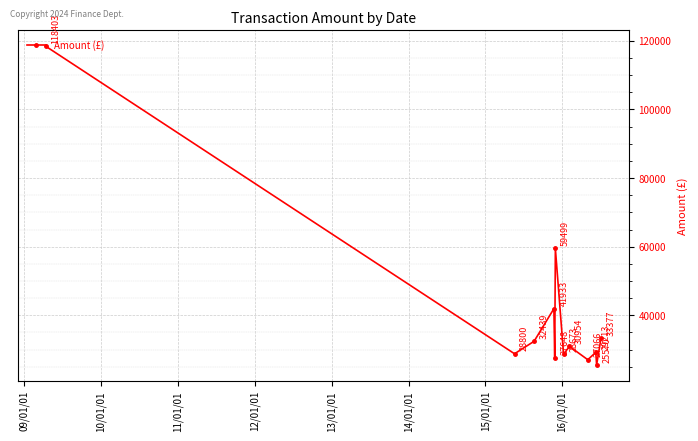

What is the greatest value displayed?

118403.0